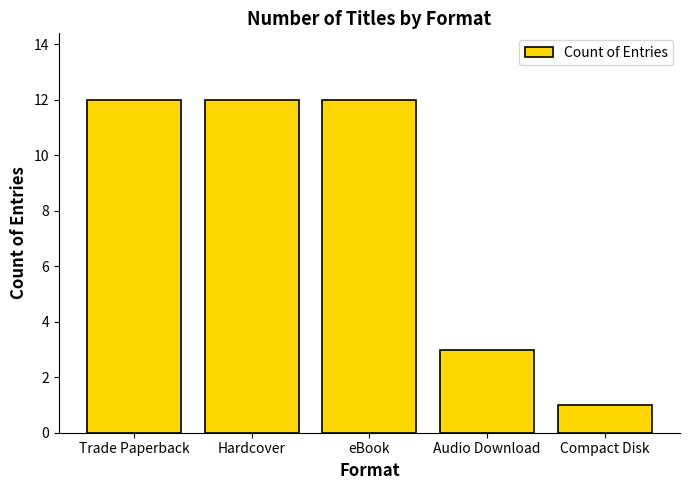

Is it true that the value at Audio Download is 3?

True